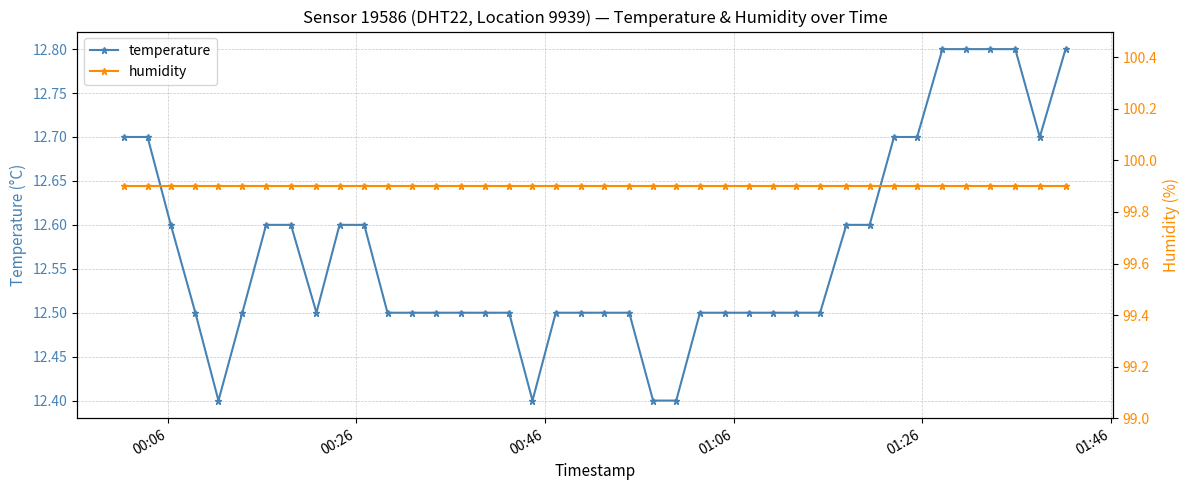

What is the difference between the maximum and minimum values in the temperature series?

0.4